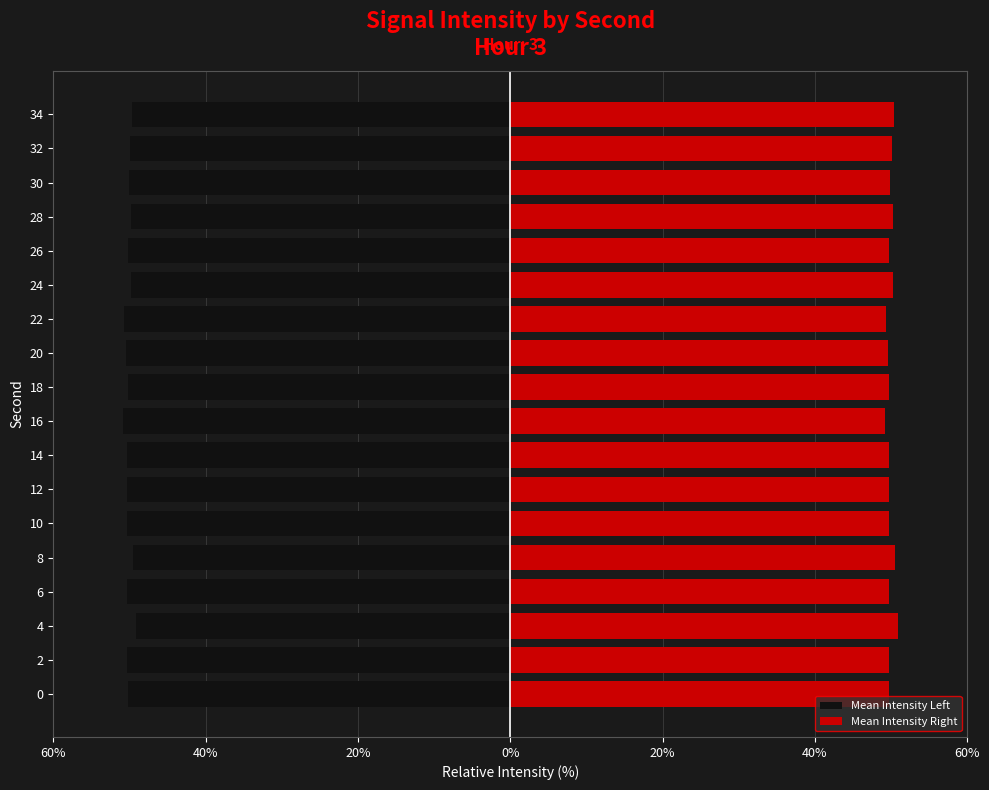

What is the difference between the maximum and minimum values in the Mean Intensity Left series?

1.7